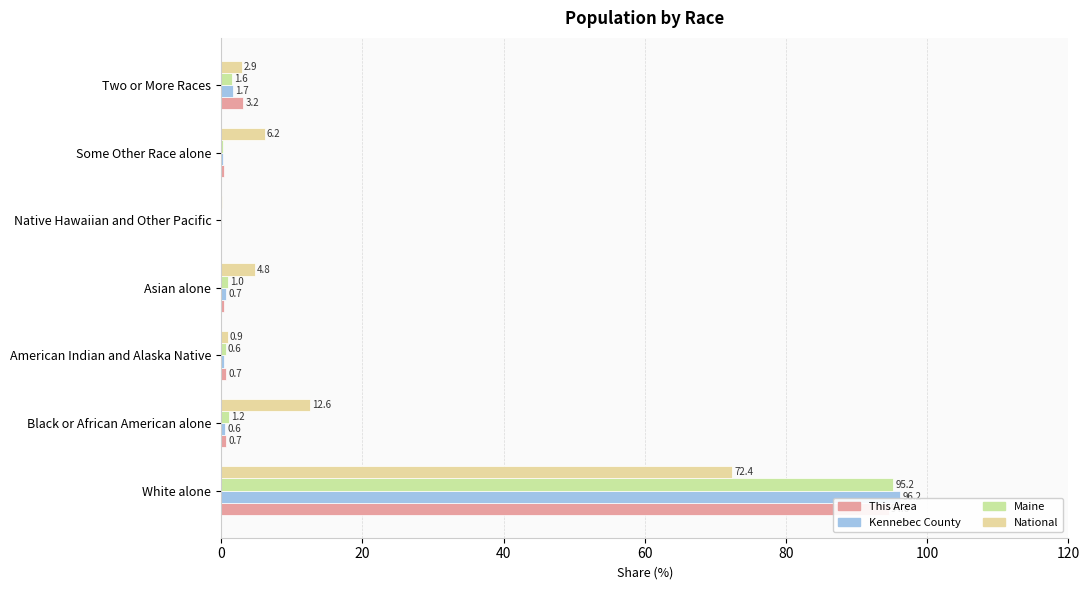

Reading left to right, transcribe all the data shown in this chart.

This Area: 94.6	0.7	0.7	0.4	0.0	0.4	3.2
Kennebec County: 96.2	0.6	0.5	0.7	0.0	0.3	1.7
Maine: 95.2	1.2	0.6	1.0	0.0	0.3	1.6
National: 72.4	12.6	0.9	4.8	0.2	6.2	2.9